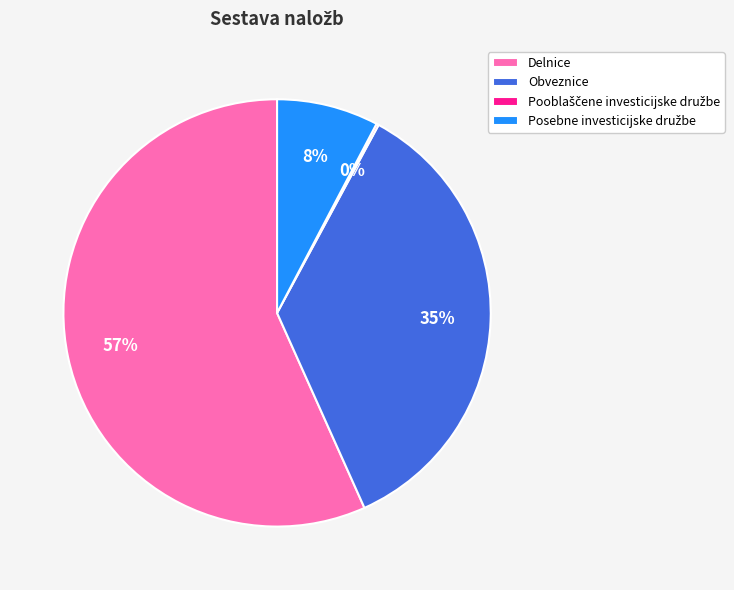

Is Delnice the majority of the pie?

Yes